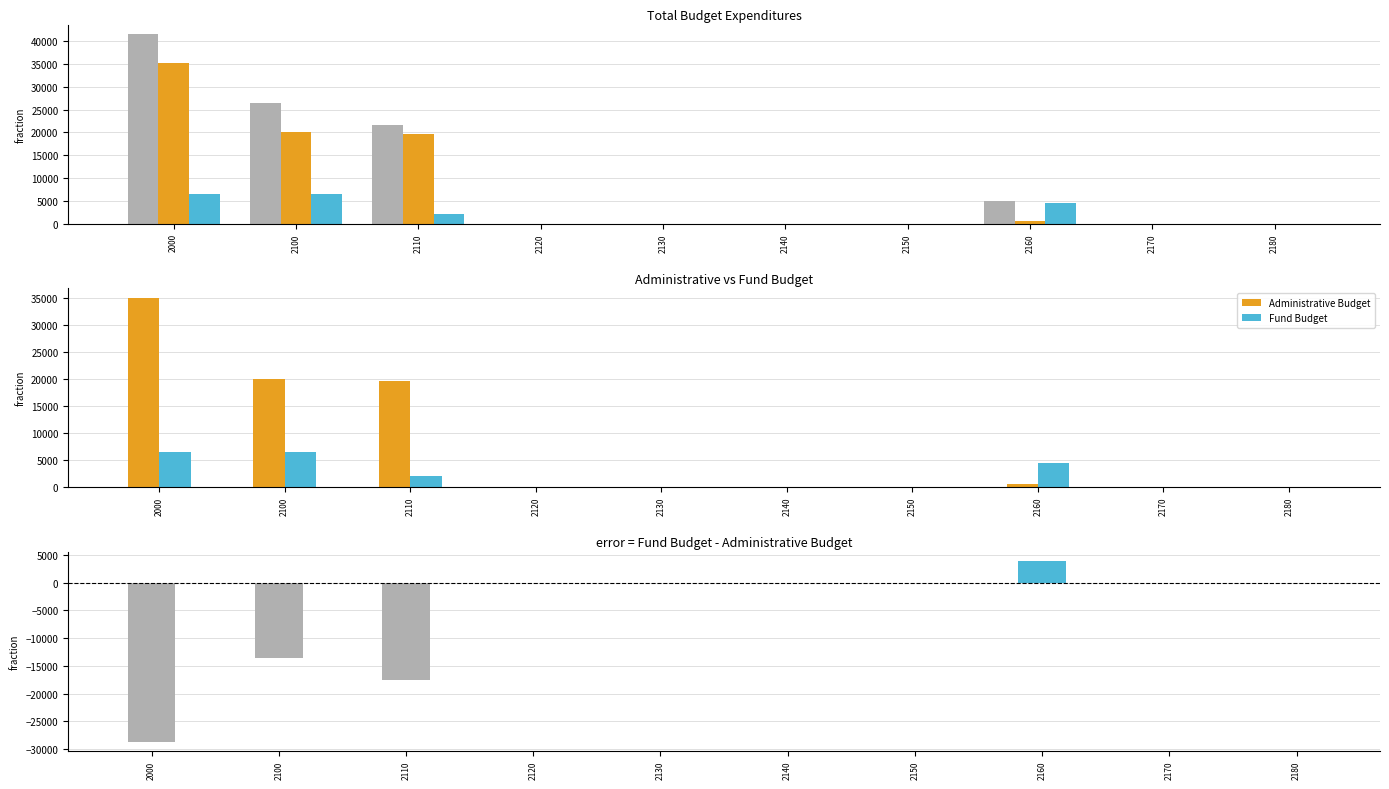

At 2140, list the series in order from smallest to largest.

Total, Administrative Budget, Fund Budget, Fund - Admin